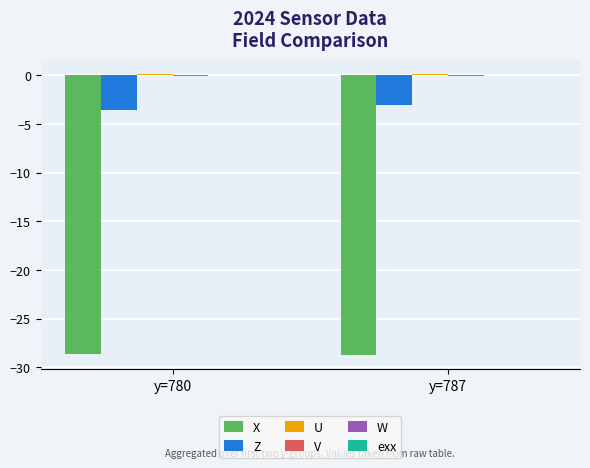

The X series shows -28.8 at y=787. True or false?

True